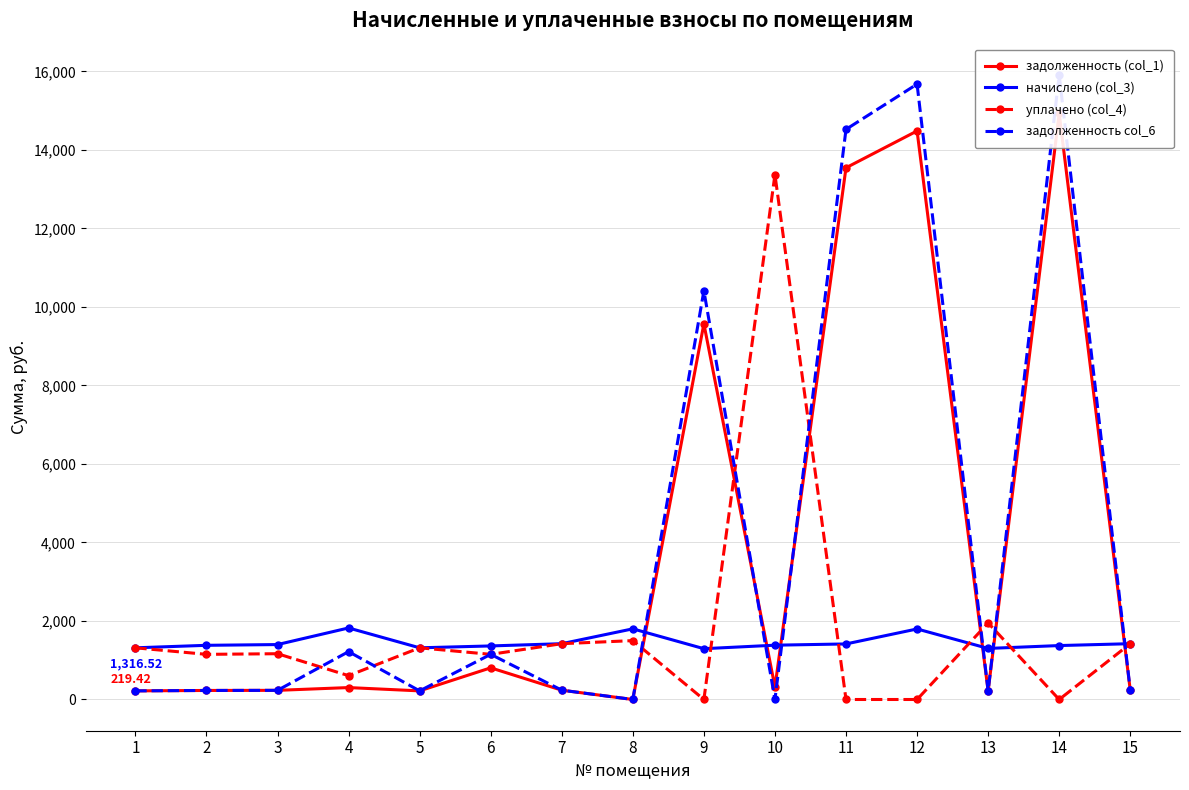

What is the difference between the maximum and minimum values in the задолженность (col_1) series?

14928.1